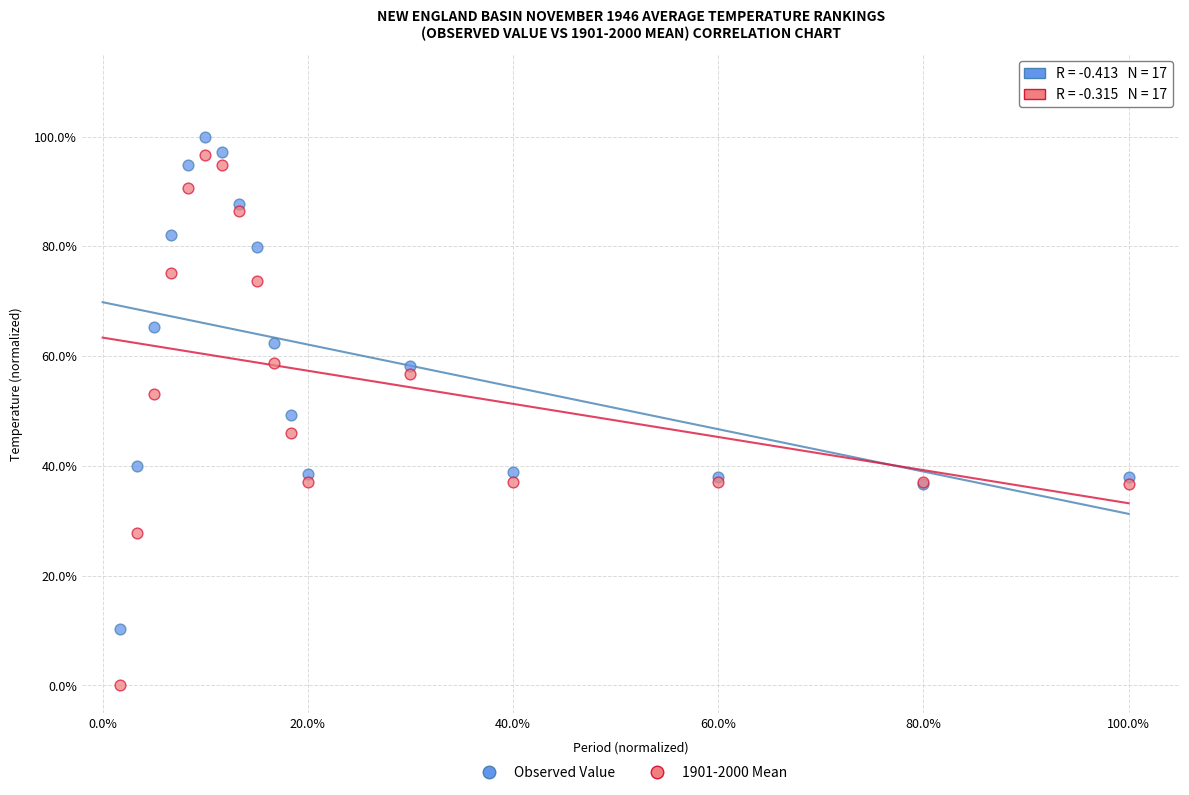

What are all the series names shown in the legend?

Observed Value, 1901-2000 Mean